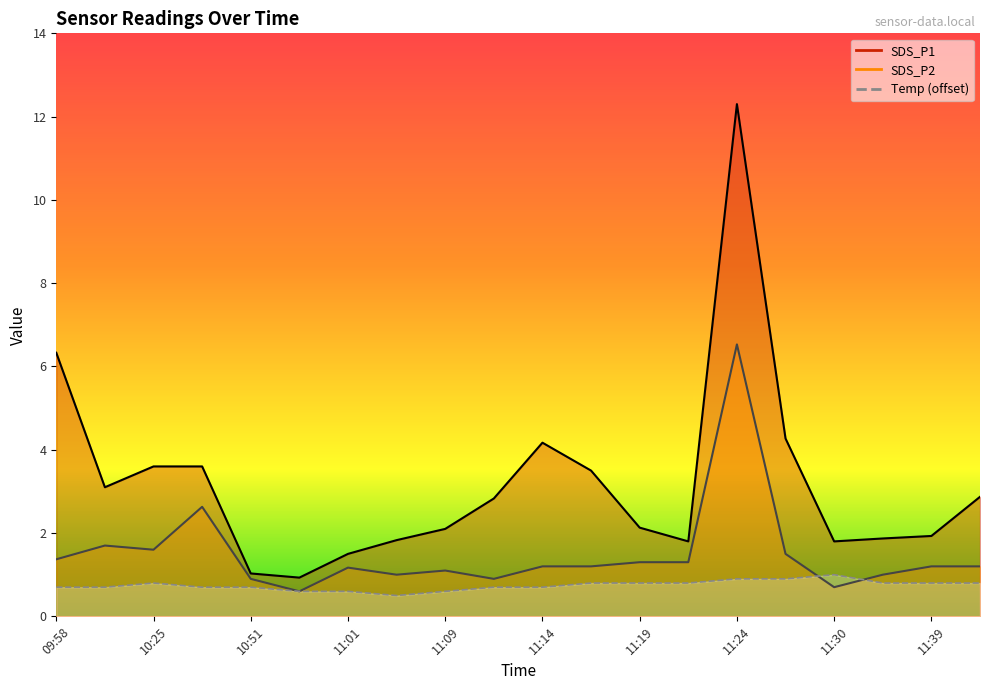

At which category does SDS_P1 reach its first local peak?

11:14